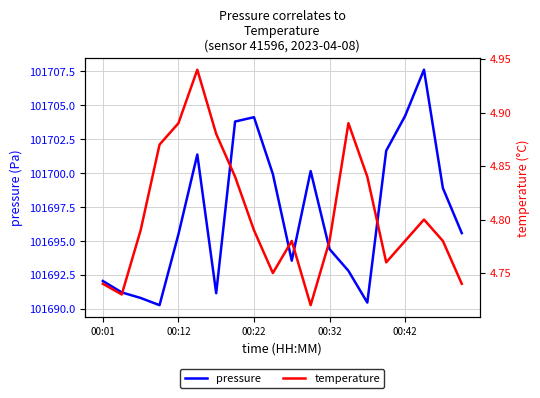

How many data points in pressure are less than 101695?

9